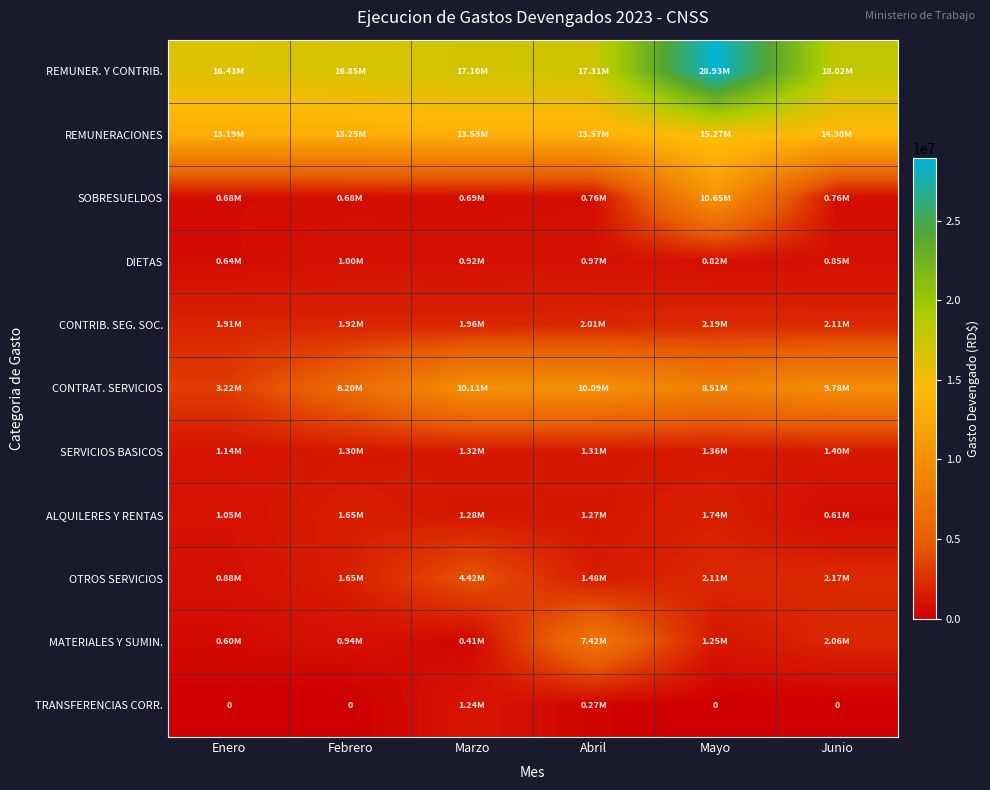

How many series are shown in this chart?

11